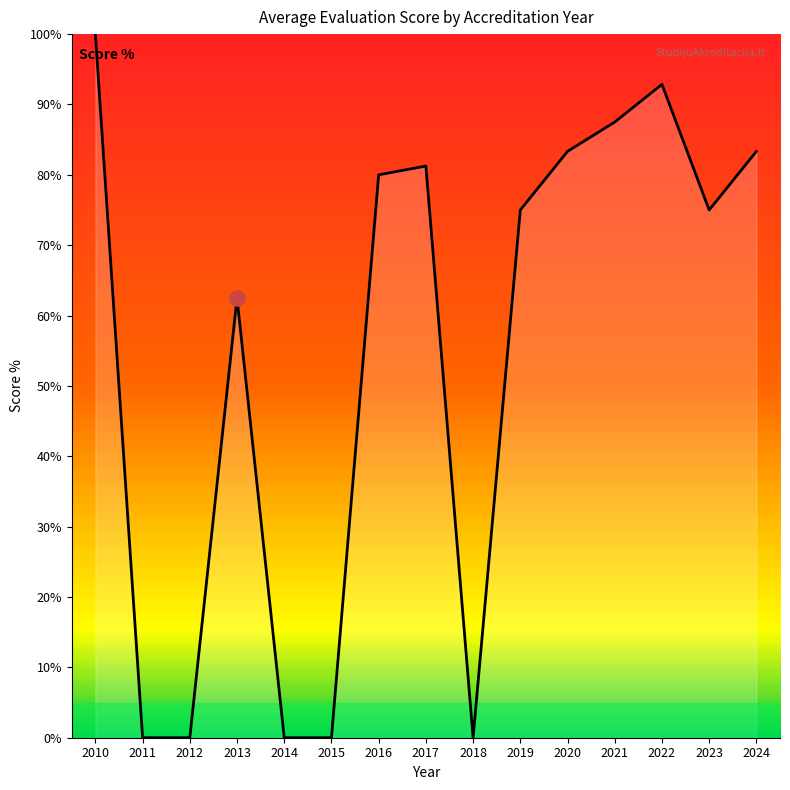

What is the ratio of the value at 2016 to the value at 2013?

1.3